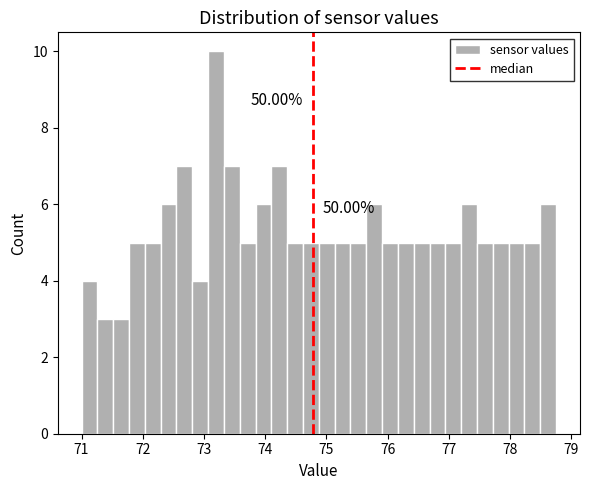

Read against the x-axis, roughly where is the centre of the tallest bar?

73.2